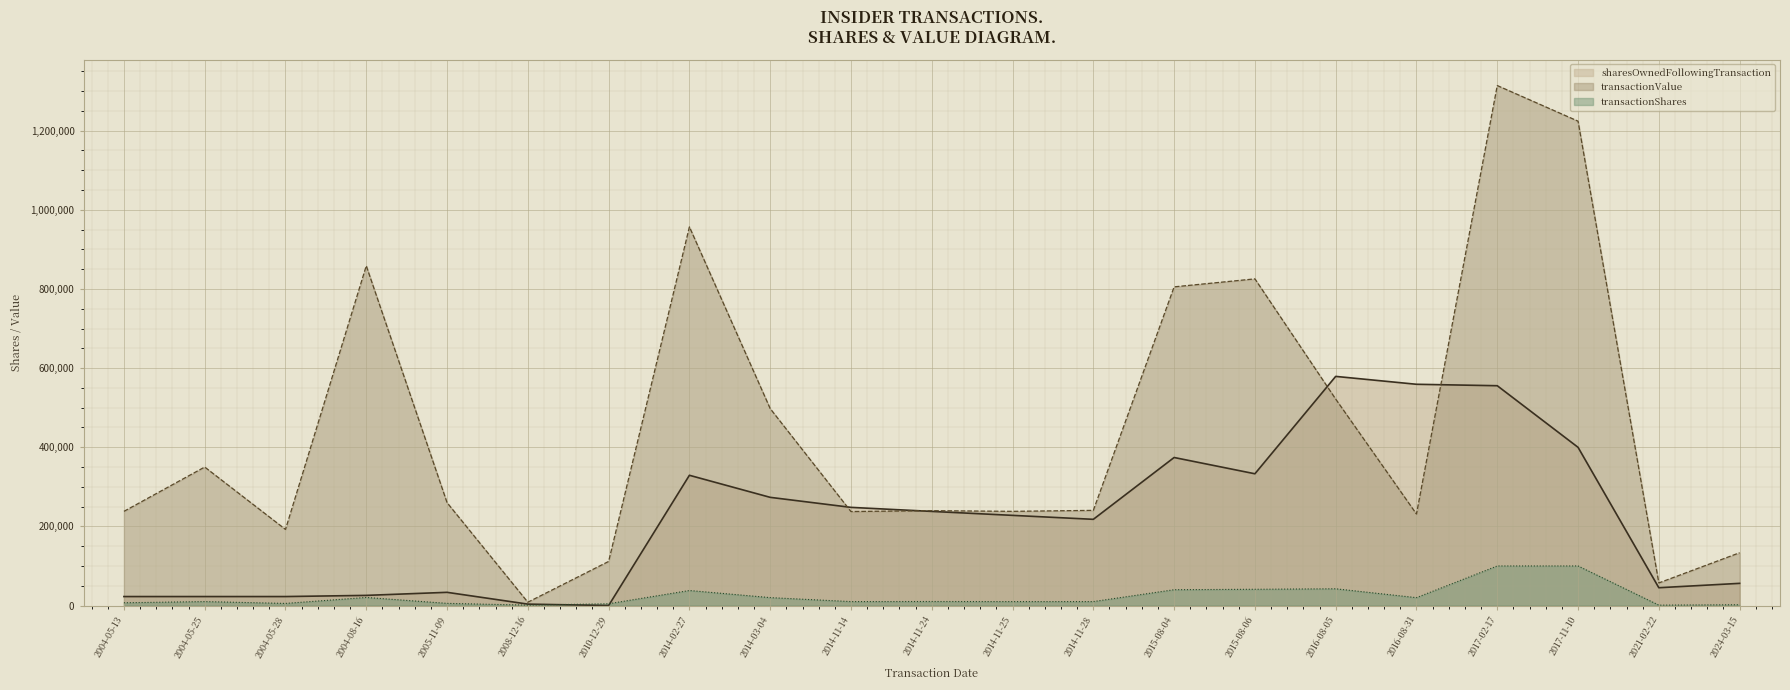

Count the number of data series in this chart.

3